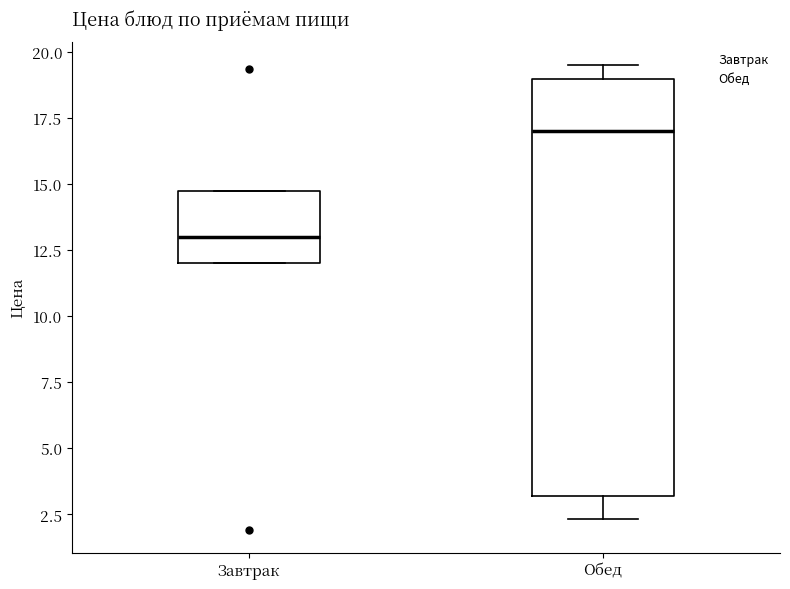

Comparing the boxes themselves (not the whiskers), which one is the tallest?

Обед